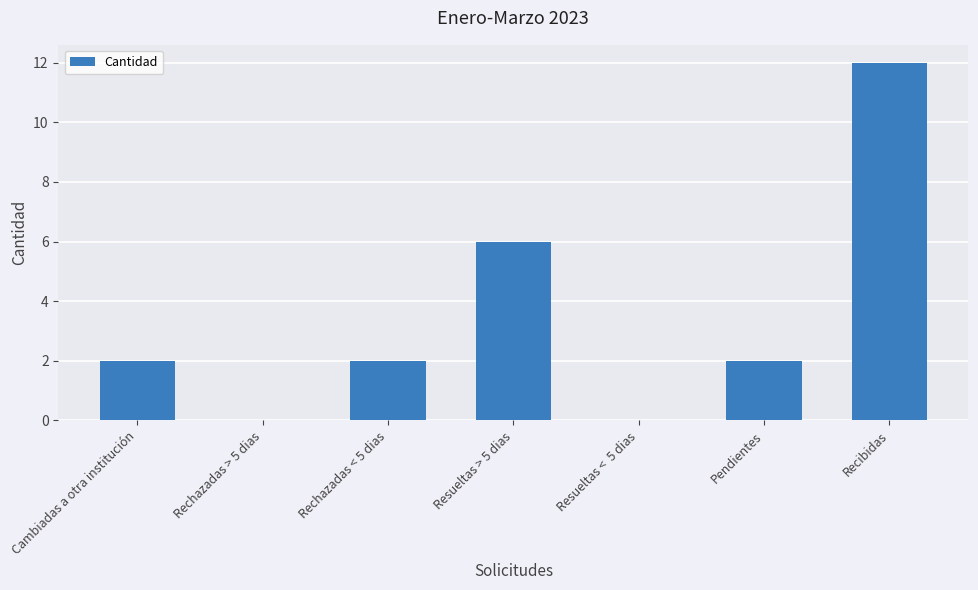

How many series are shown in this chart?

1